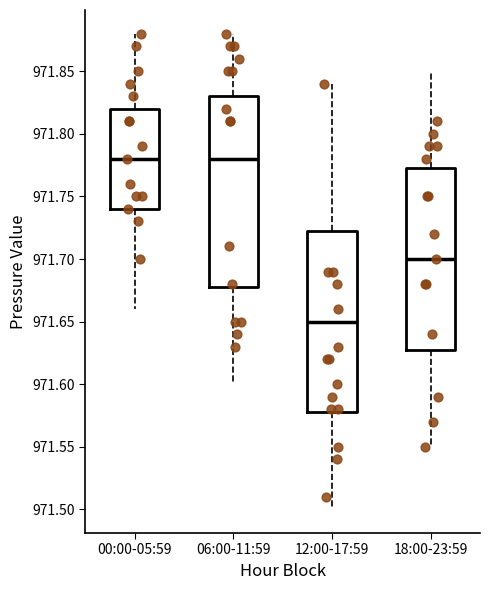

Reading left to right, read every box against the y-axis: the position of its median line, the range the box covers, and the ends of its whiskers. The values are not printed on the chart, so give them approximately, as read against the axis.

00:00-05:59: median 971.780, box 971.740 to 971.820, whiskers 971.660 to 971.880
06:00-11:59: median 971.780, box 971.680 to 971.830, whiskers 971.600 to 971.880
12:00-17:59: median 971.650, box 971.580 to 971.725, whiskers 971.500 to 971.840
18:00-23:59: median 971.700, box 971.630 to 971.775, whiskers 971.550 to 971.850